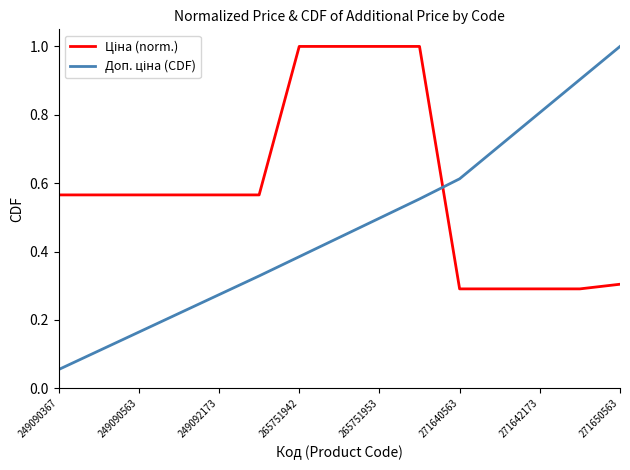

What is the greatest value displayed?

1.0